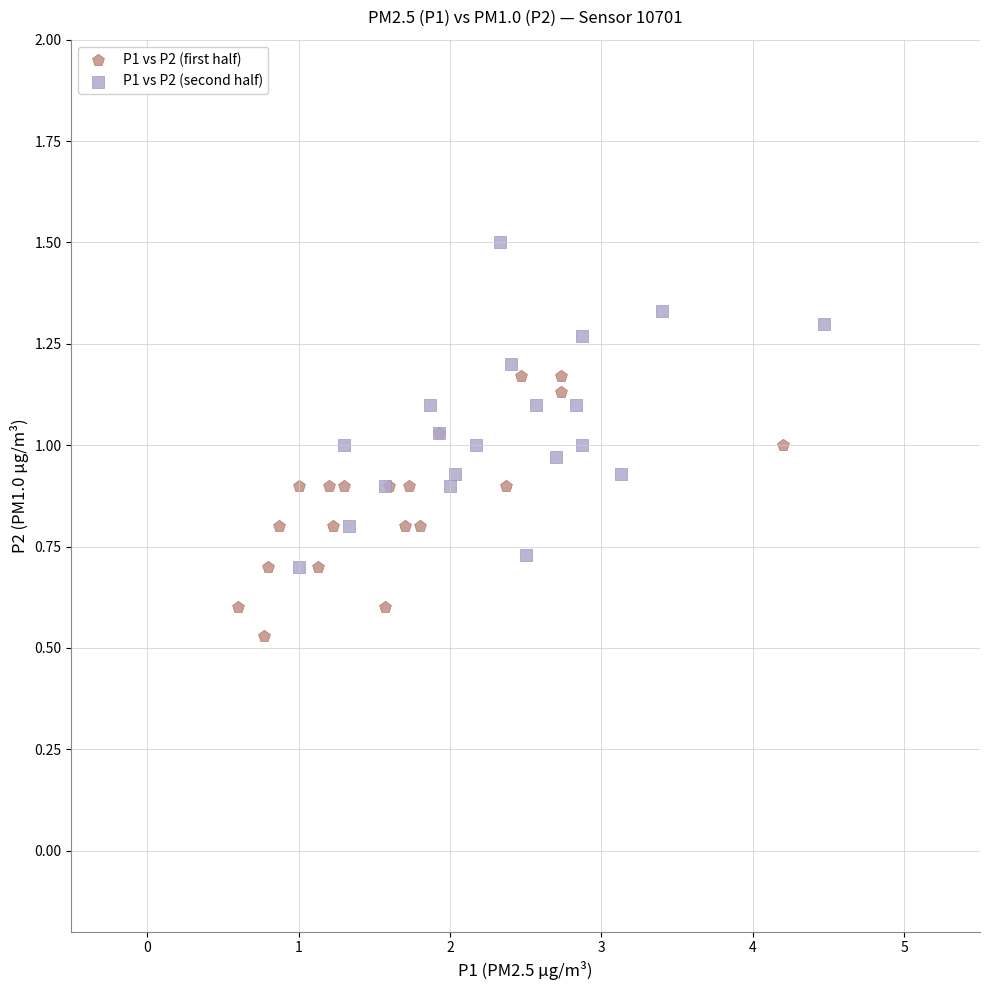

Which series contains the lowest Y value?

P1 vs P2 (first half)